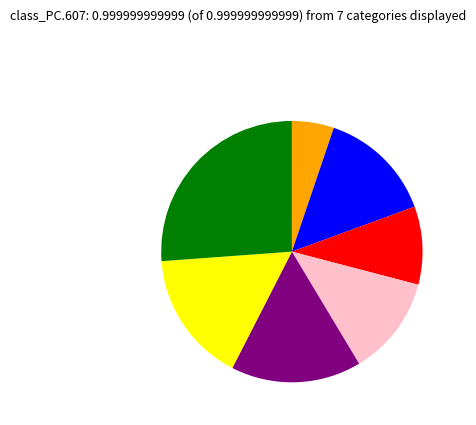

Does any single category account for the majority?

No